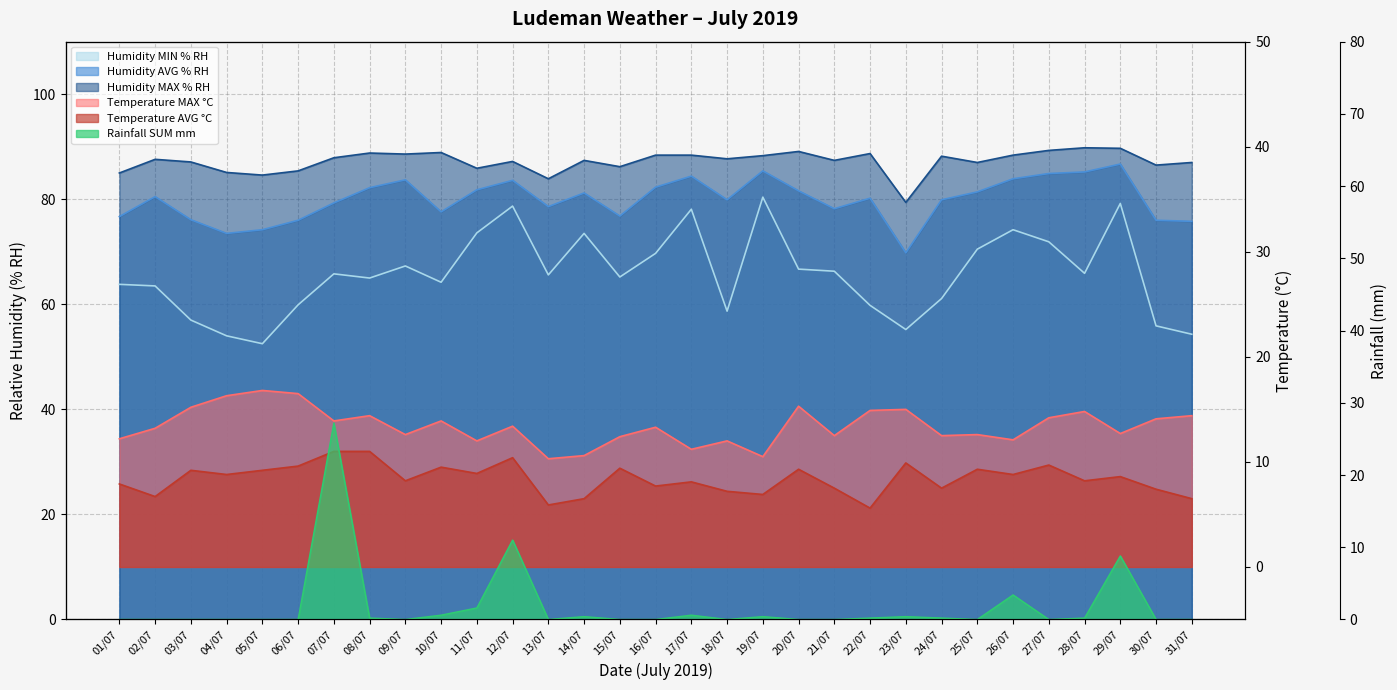

At which category does Humidity MIN % RH reach its first local peak?

07/07